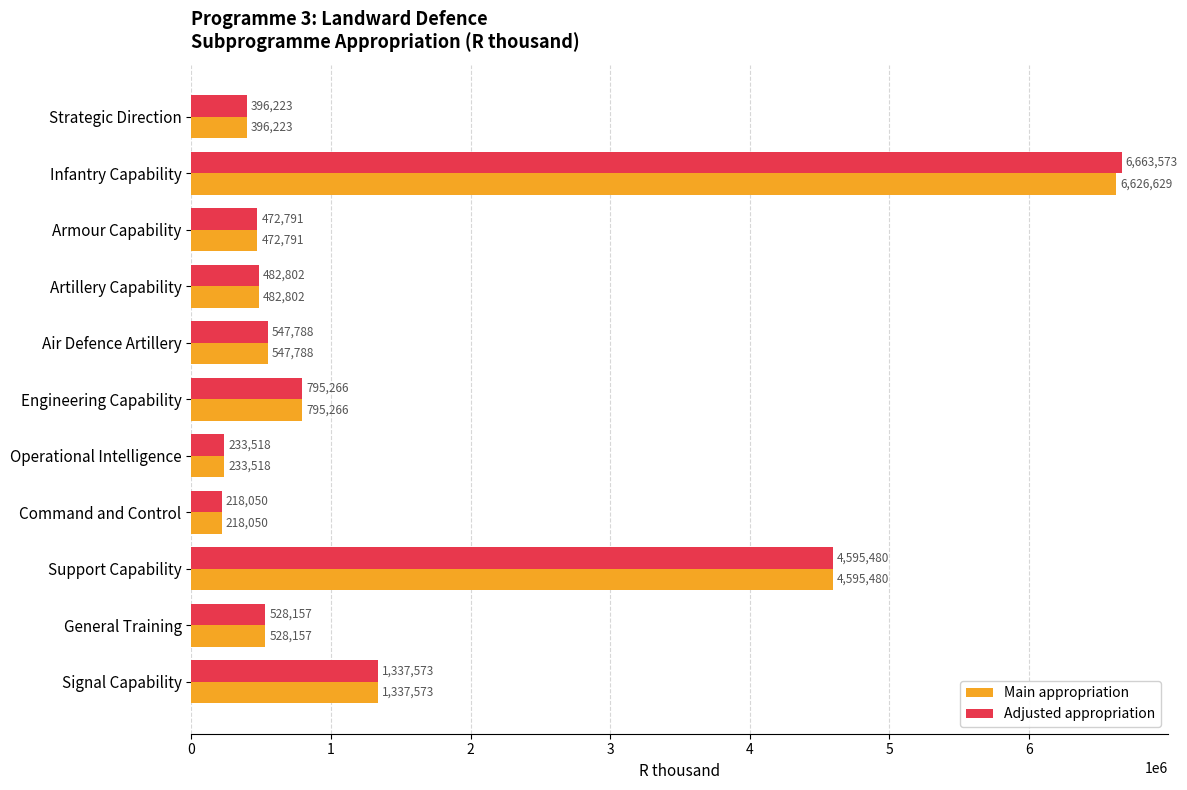

Which category has the lowest value in the Main appropriation series?

Command and Control